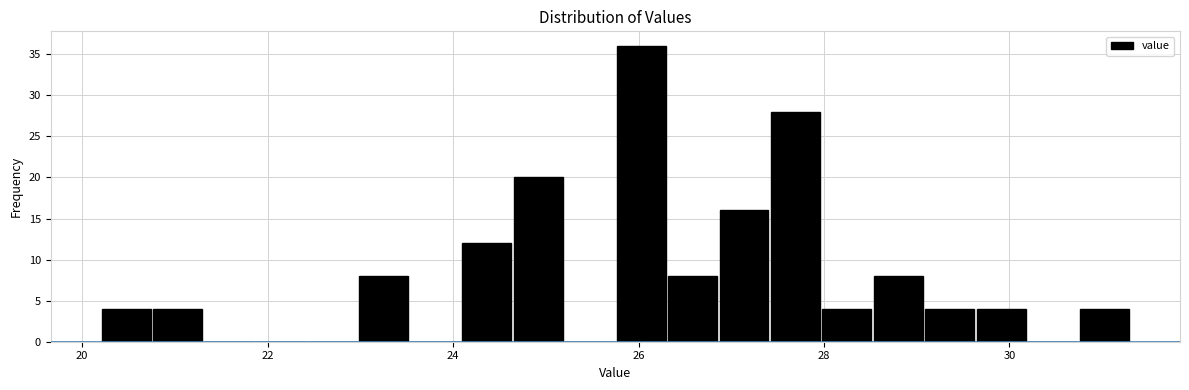

Around what value on the x-axis is the tallest bar? Give the approximate position of its centre, as read against the axis.

26.0